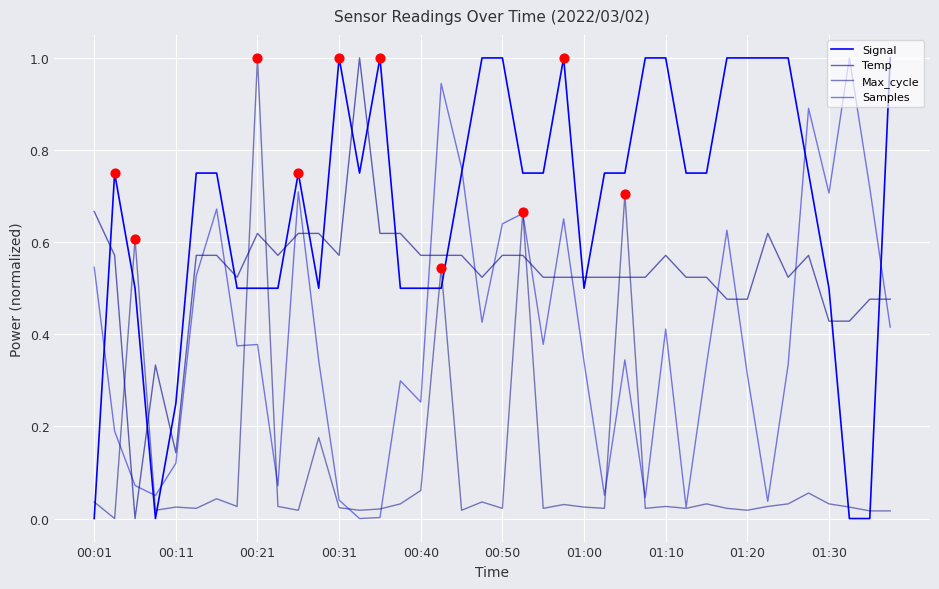

Is this an area chart (filled region under the line)?

No